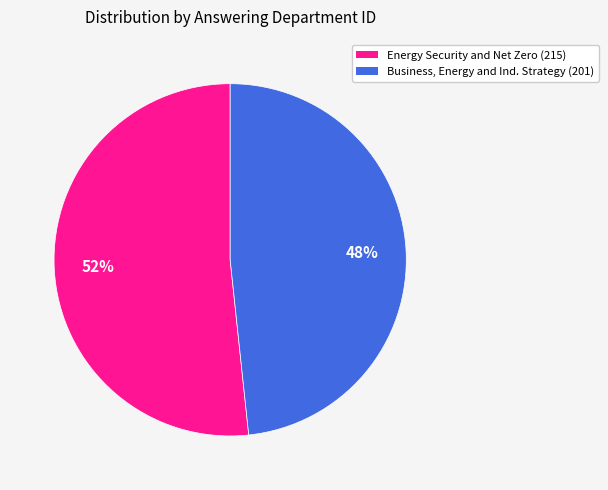

Is there any slice that represents more than half of the pie?

Yes